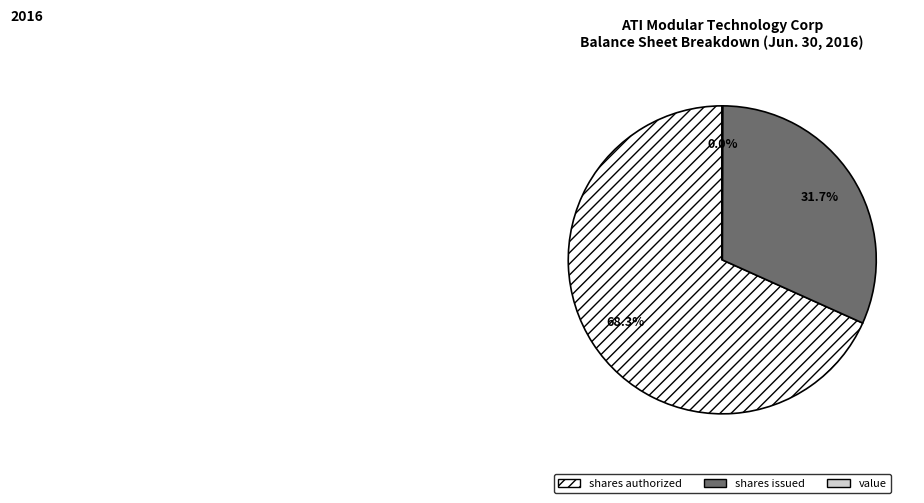

Is there any slice that represents more than half of the pie?

Yes